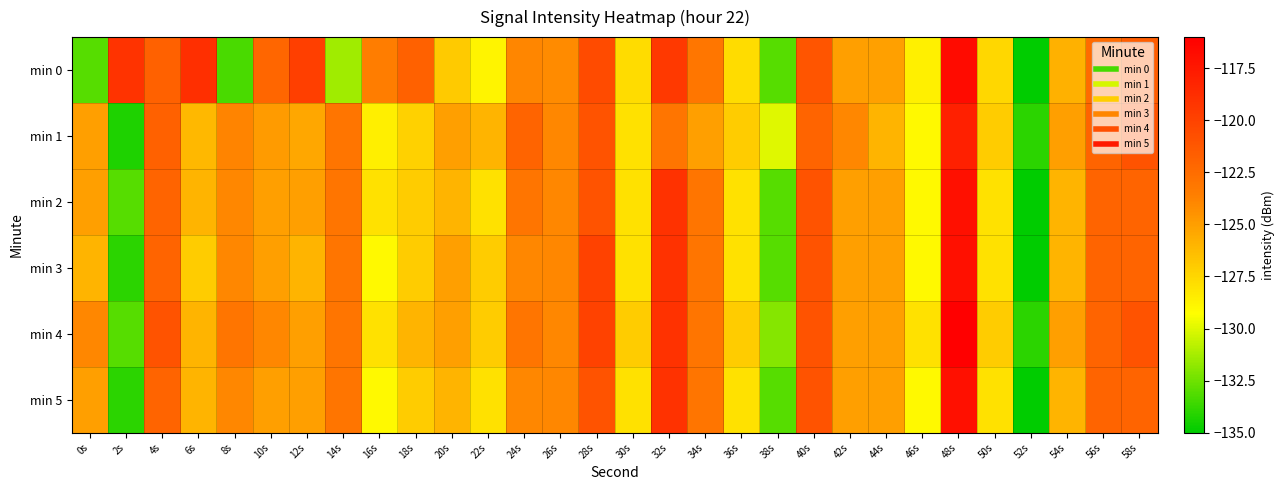

List the series in order of their peak value, lowest first.

min 1, min 2, min 3, min 5, min 0, min 4